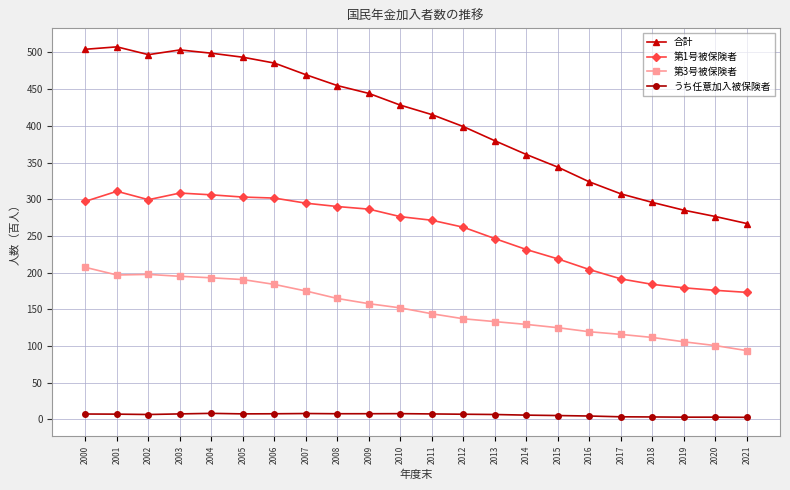

How many data points does each series have?

22